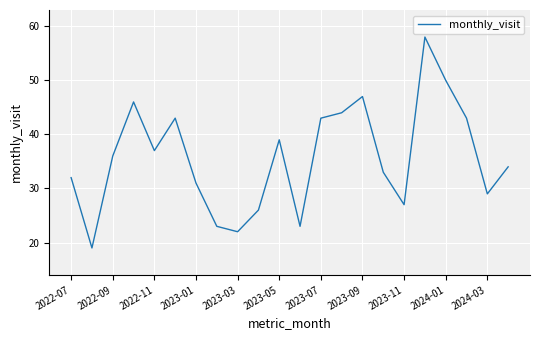

What is the maximum value shown in the chart?

58